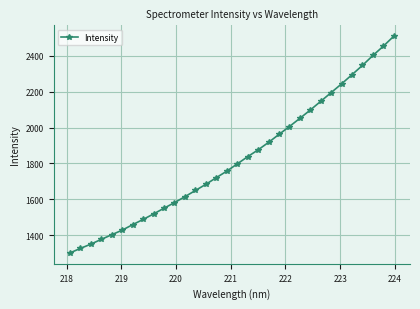

What is the maximum value shown in the chart?

2508.6